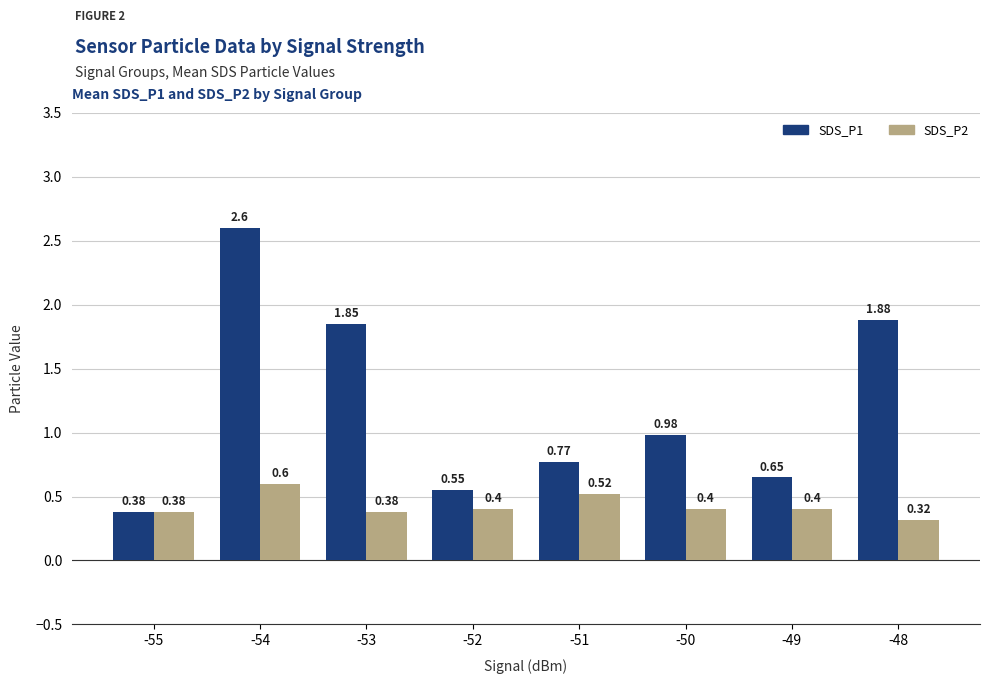

How many SDS_P2 values are between 0 and 1?

8